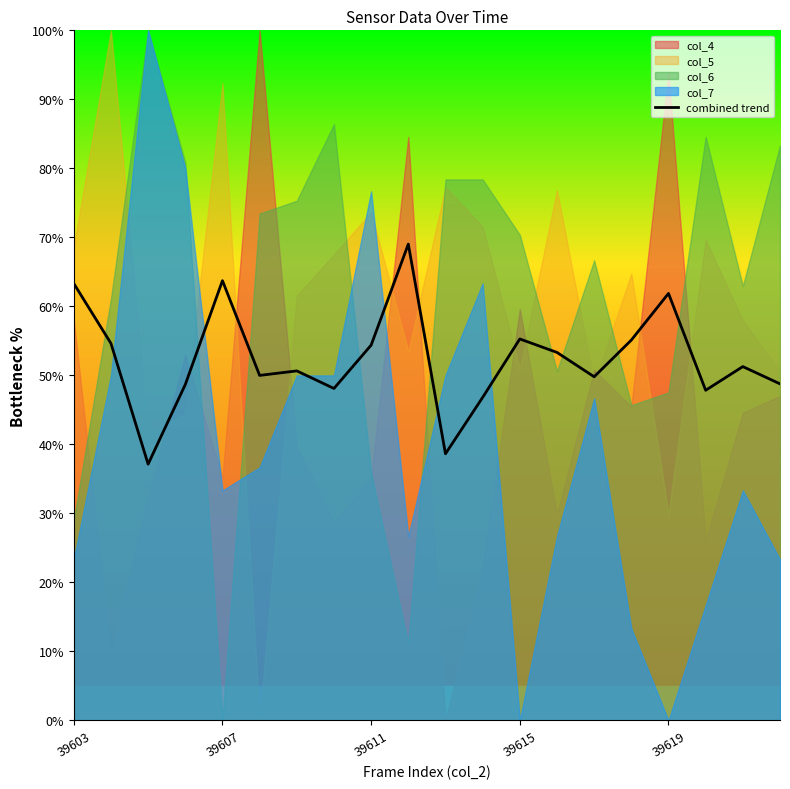

How many lines are shown in the chart?

1